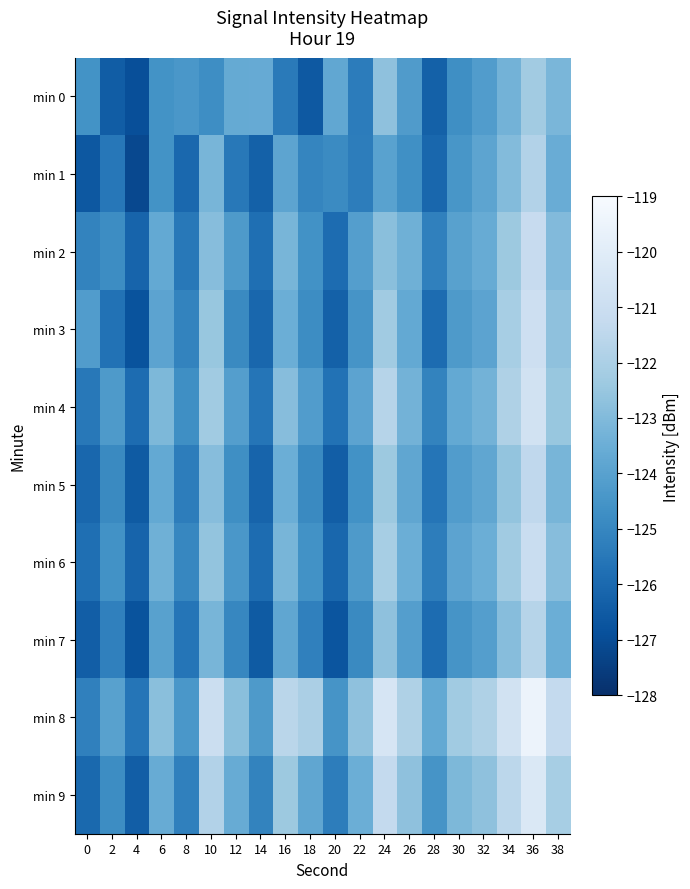

Reading right to left, list all the values displayed in this chart.

min 0: 38=-123.2	36=-122.2	34=-123.3	32=-124.2	30=-124.7	28=-126.3	26=-124.2	24=-122.7	22=-125.3	20=-123.8	18=-126.6	16=-125.4	14=-123.6	12=-123.7	10=-124.8	8=-124.4	6=-124.6	4=-126.9	2=-126.4	0=-124.6
min 1: 38=-123.6	36=-121.8	34=-123.0	32=-123.9	30=-124.4	28=-126.1	26=-124.7	24=-124.0	22=-125.3	20=-124.8	18=-125.0	16=-123.9	14=-126.3	12=-125.5	10=-123.2	8=-126.0	6=-124.6	4=-127.1	2=-125.5	0=-126.6
min 2: 38=-123.0	36=-121.2	34=-122.4	32=-123.6	30=-124.0	28=-125.2	26=-123.4	24=-122.8	22=-124.1	20=-125.9	18=-124.6	16=-123.2	14=-125.8	12=-124.3	10=-122.9	8=-125.5	6=-123.7	4=-126.2	2=-124.8	0=-125.1
min 3: 38=-122.7	36=-120.9	34=-122.1	32=-123.9	30=-124.3	28=-125.9	26=-123.7	24=-122.3	22=-124.5	20=-126.3	18=-124.8	16=-123.5	14=-126.1	12=-124.9	10=-122.5	8=-125.1	6=-123.9	4=-126.8	2=-125.7	0=-124.2
min 4: 38=-122.5	36=-120.7	34=-121.9	32=-123.3	30=-123.7	28=-125.1	26=-123.3	24=-121.7	22=-123.9	20=-125.7	18=-124.2	16=-122.9	14=-125.6	12=-124.1	10=-122.3	8=-124.7	6=-123.1	4=-125.9	2=-124.3	0=-125.5
min 5: 38=-123.2	36=-121.4	34=-122.6	32=-123.8	30=-124.2	28=-125.6	26=-123.8	24=-122.4	22=-124.6	20=-126.4	18=-124.9	16=-123.5	14=-126.2	12=-124.7	10=-122.9	8=-125.3	6=-123.7	4=-126.5	2=-124.9	0=-126.1
min 6: 38=-122.9	36=-121.1	34=-122.3	32=-123.5	30=-123.9	28=-125.3	26=-123.5	24=-122.1	22=-124.3	20=-126.1	18=-124.6	16=-123.2	14=-125.9	12=-124.4	10=-122.6	8=-125.0	6=-123.4	4=-126.2	2=-124.6	0=-125.8
min 7: 38=-123.5	36=-121.7	34=-122.9	32=-124.1	30=-124.5	28=-125.9	26=-124.1	24=-122.7	22=-124.9	20=-126.7	18=-125.2	16=-123.8	14=-126.5	12=-125.0	10=-123.2	8=-125.6	6=-124.0	4=-126.8	2=-125.2	0=-126.4
min 8: 38=-121.3	36=-119.5	34=-120.7	32=-121.9	30=-122.3	28=-123.7	26=-121.9	24=-120.5	22=-122.7	20=-124.5	18=-122.0	16=-121.6	14=-124.3	12=-122.8	10=-121.0	8=-124.4	6=-122.8	4=-125.6	2=-124.0	0=-125.2
min 9: 38=-122.1	36=-120.3	34=-121.5	32=-122.7	30=-123.1	28=-124.5	26=-122.7	24=-121.3	22=-123.5	20=-125.3	18=-123.8	16=-122.4	14=-125.1	12=-123.6	10=-121.8	8=-125.2	6=-123.6	4=-126.4	2=-124.8	0=-126.0